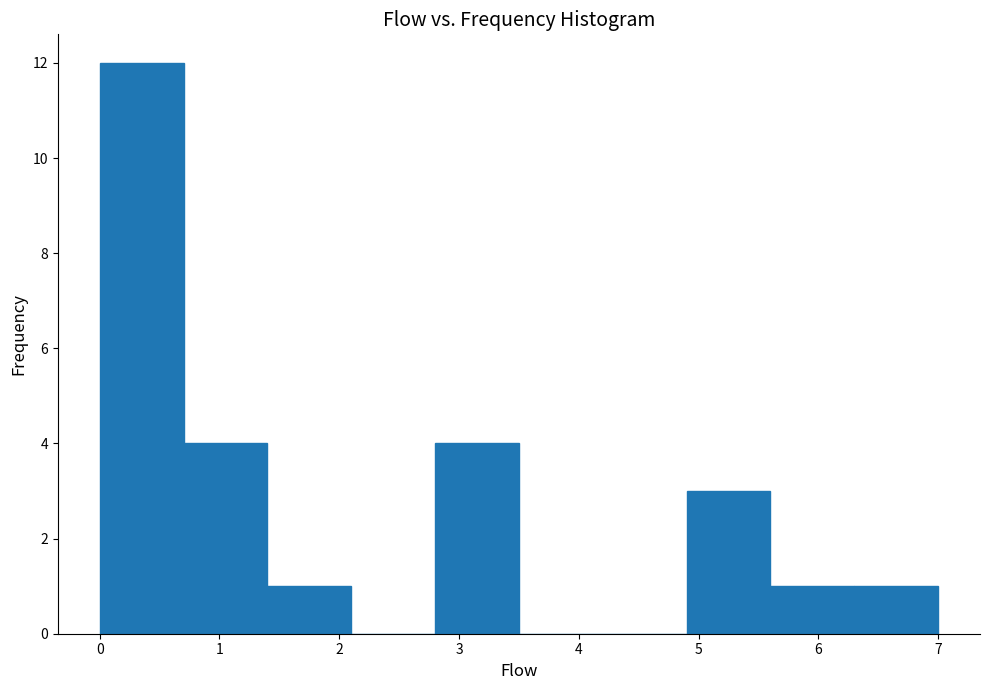

Reading left to right, list every bar in this chart as the range it spans on the x-axis followed by its height. The values are not printed on the chart, so give them approximately, as read against the axis.

0.0 to 0.7: 12
0.7 to 1.4: 4
1.4 to 2.1: 1
2.1 to 2.8: 0
2.8 to 3.5: 4
3.5 to 4.2: 0
4.2 to 4.9: 0
4.9 to 5.6: 3
5.6 to 6.3: 1
6.3 to 7.0: 1